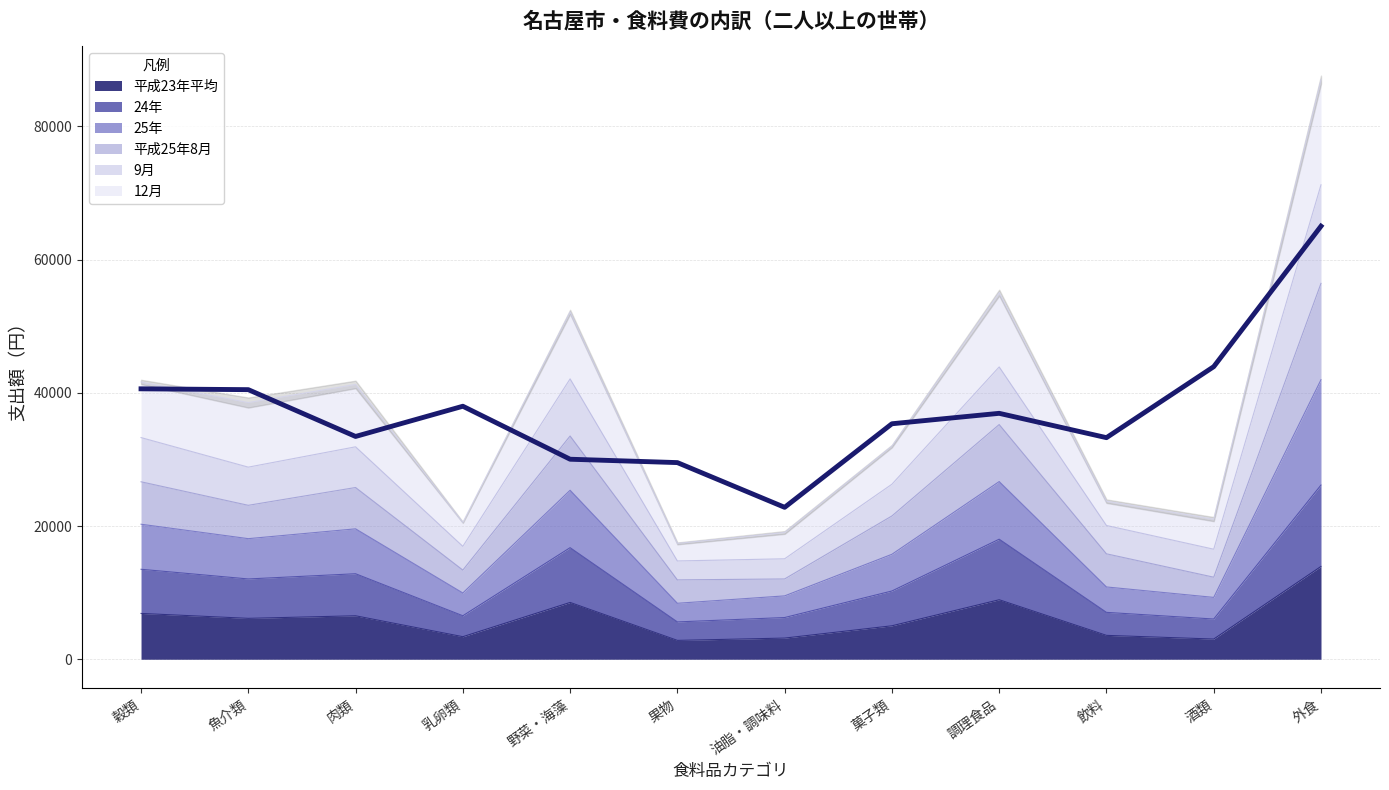

True or false: 9月 has a value of 78558 at 調理食品.

False